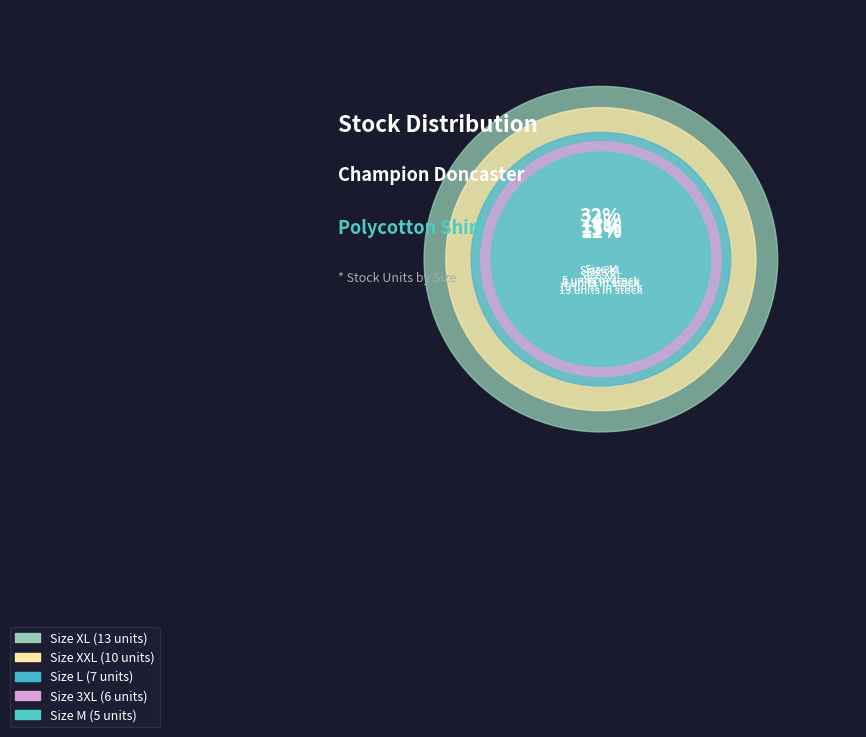

How many segments does this pie chart have?

5